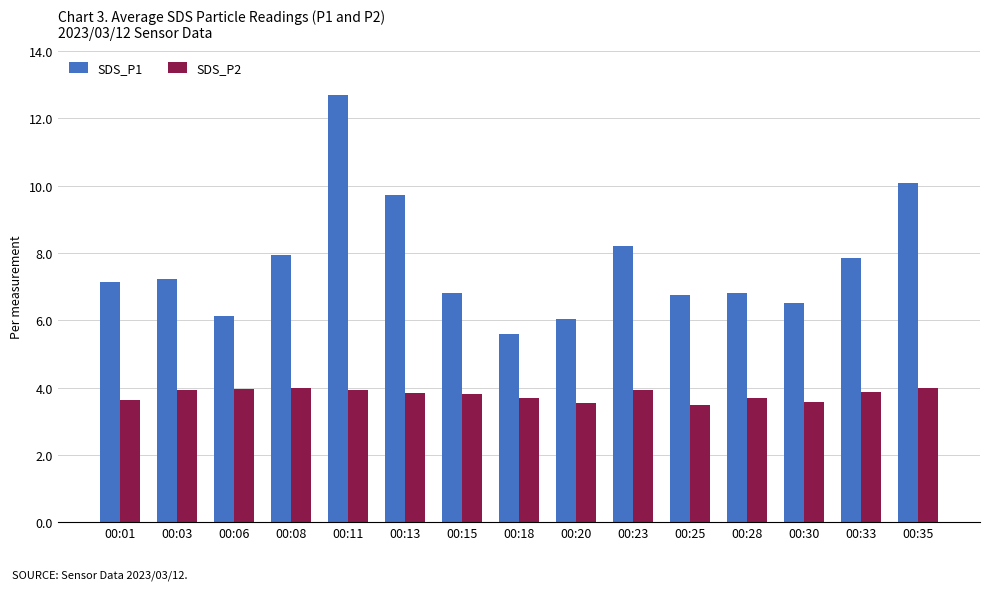

What is the sum of the SDS_P2 values at 00:23 and 00:30?

7.5